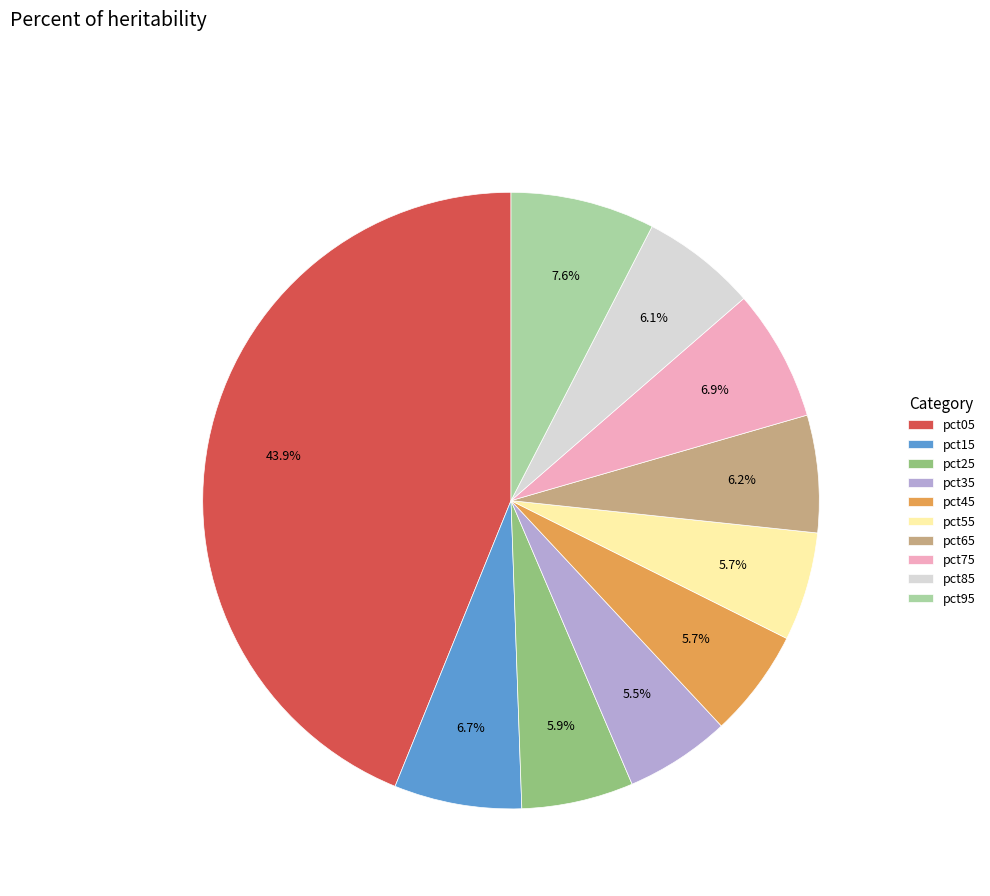

To the nearest percent, what portion does pct65 represent?

6%